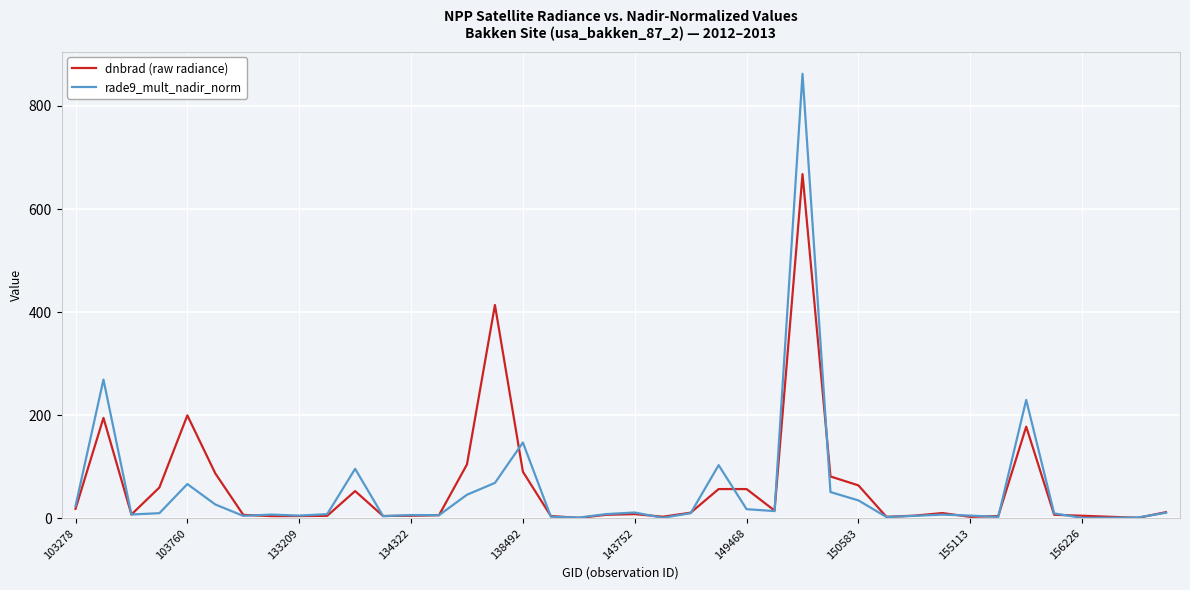

What is the maximum value shown in the chart?

862.4